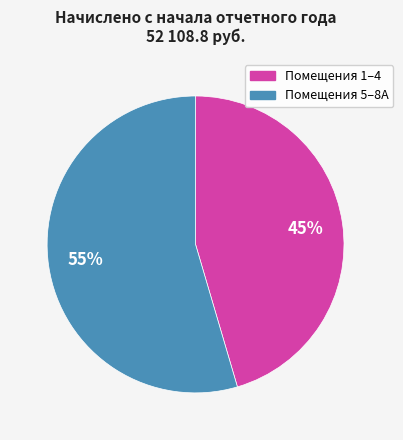

Does any single category account for the majority?

Yes